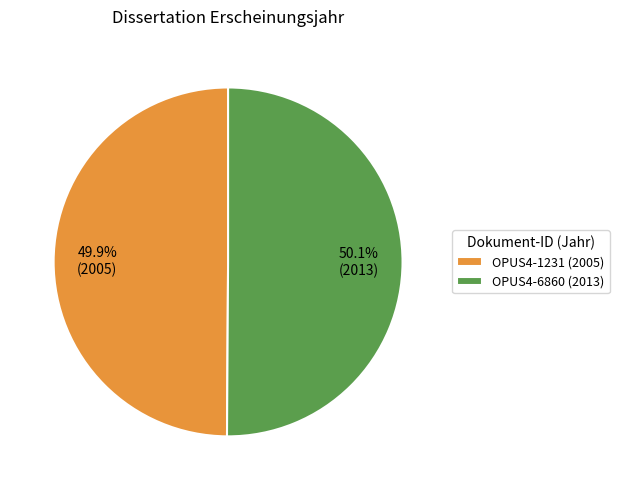

What is the ratio of the value at OPUS4-1231 to the value at OPUS4-6860?

1.0